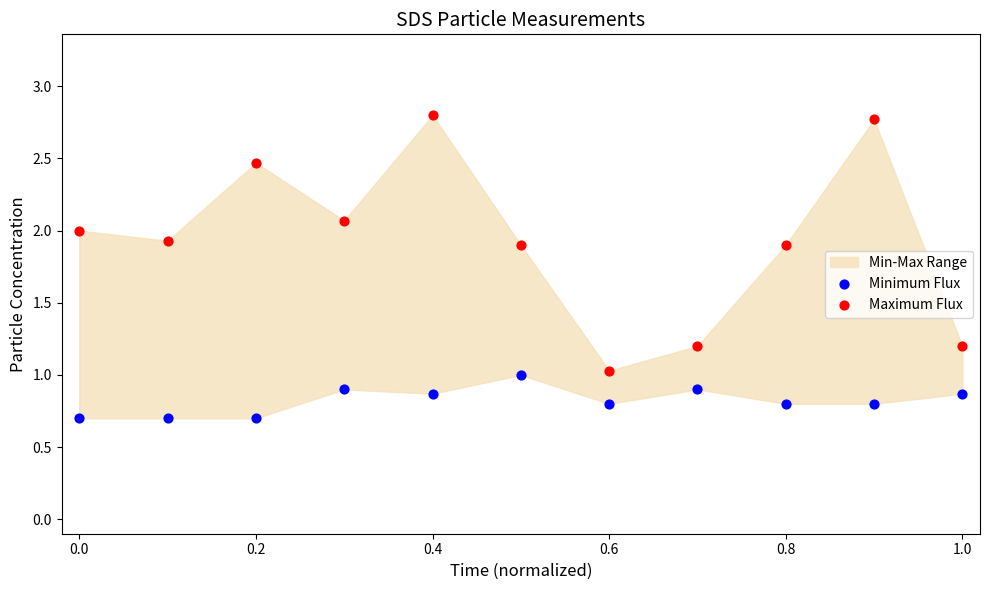

Which series contains the lowest Y value?

Minimum Flux